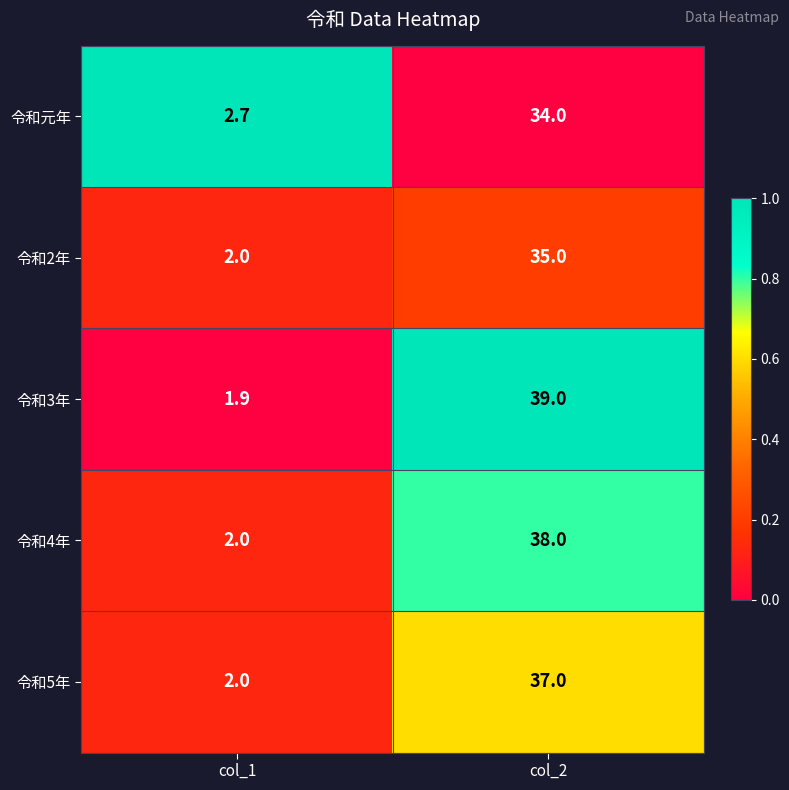

At which category does the chart reach its minimum across all series?

col_1